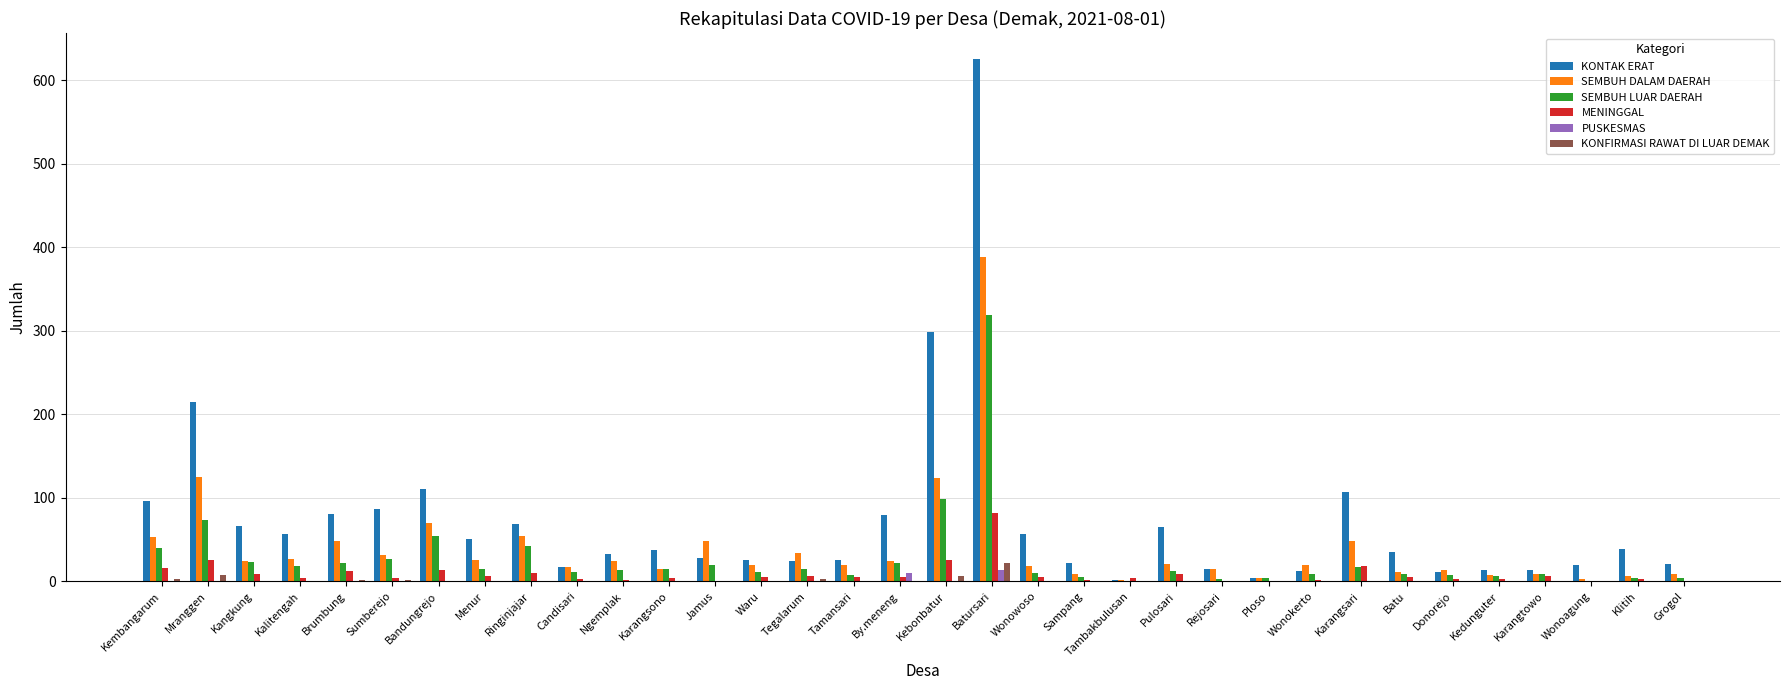

Which series has the largest range (max minus min)?

KONTAK ERAT